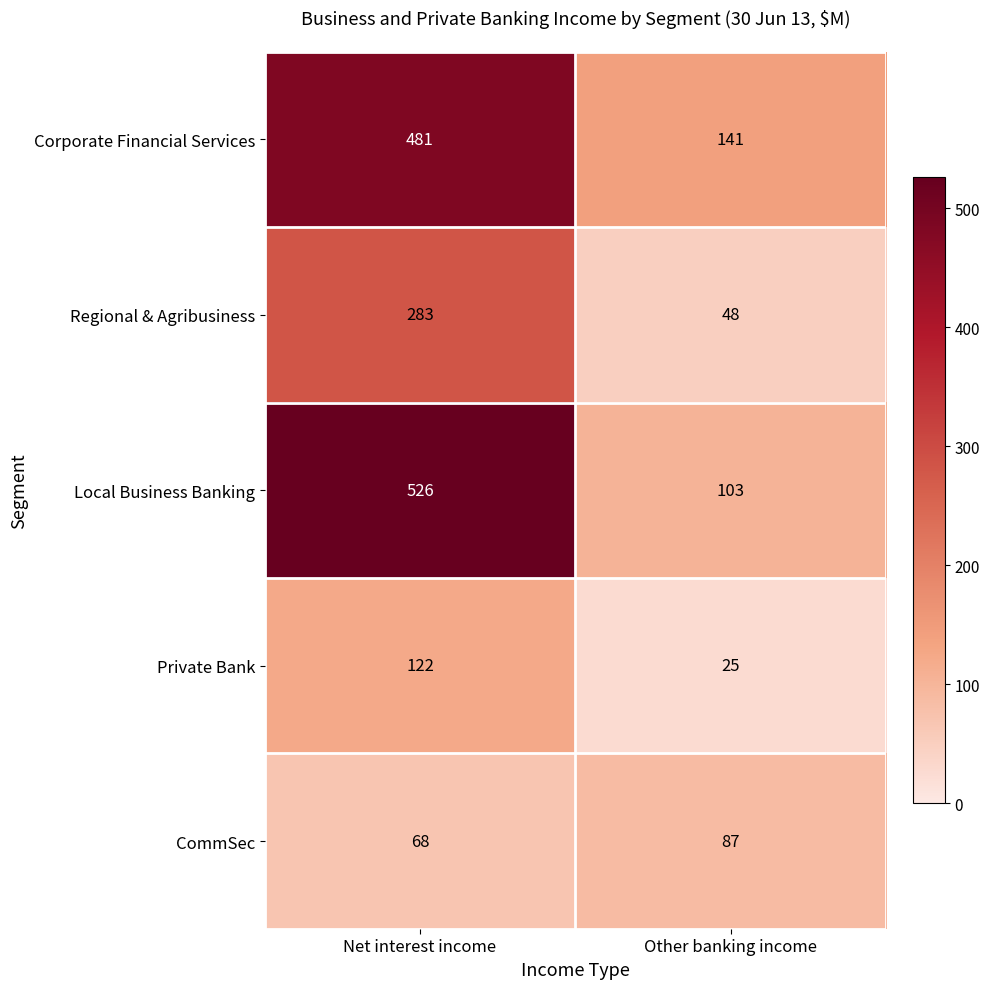

At how many categories does at least one series exceed 509?

1